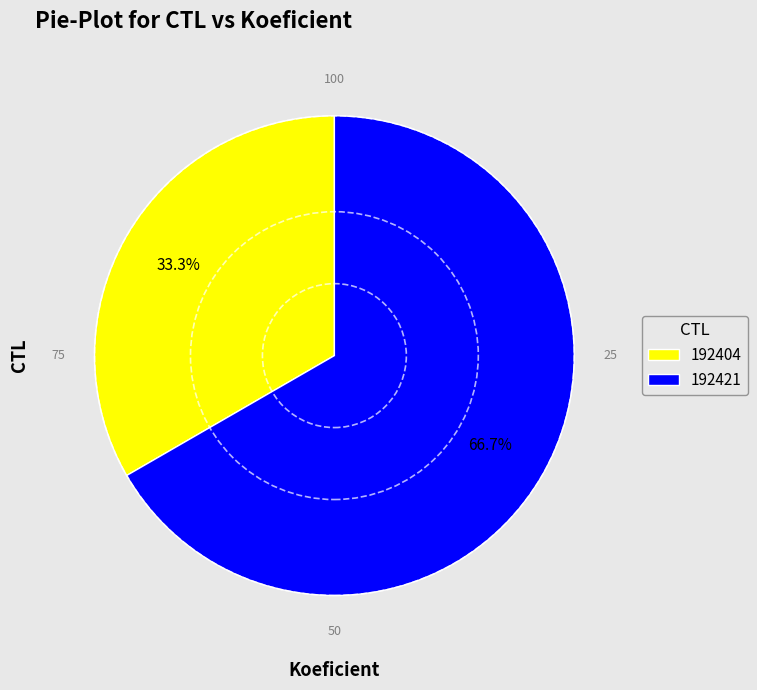

Which slice is the largest?

192421